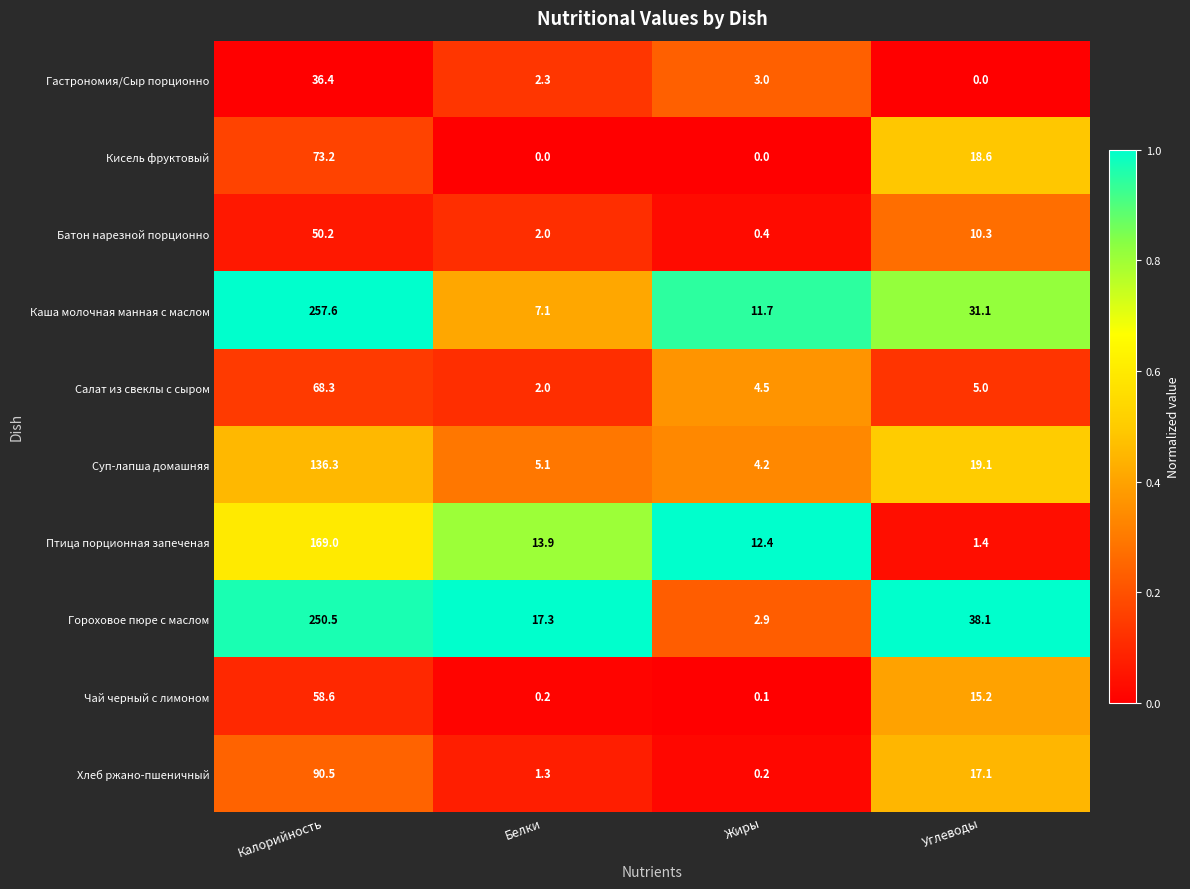

Which category has the highest value across all series?

Калорийность